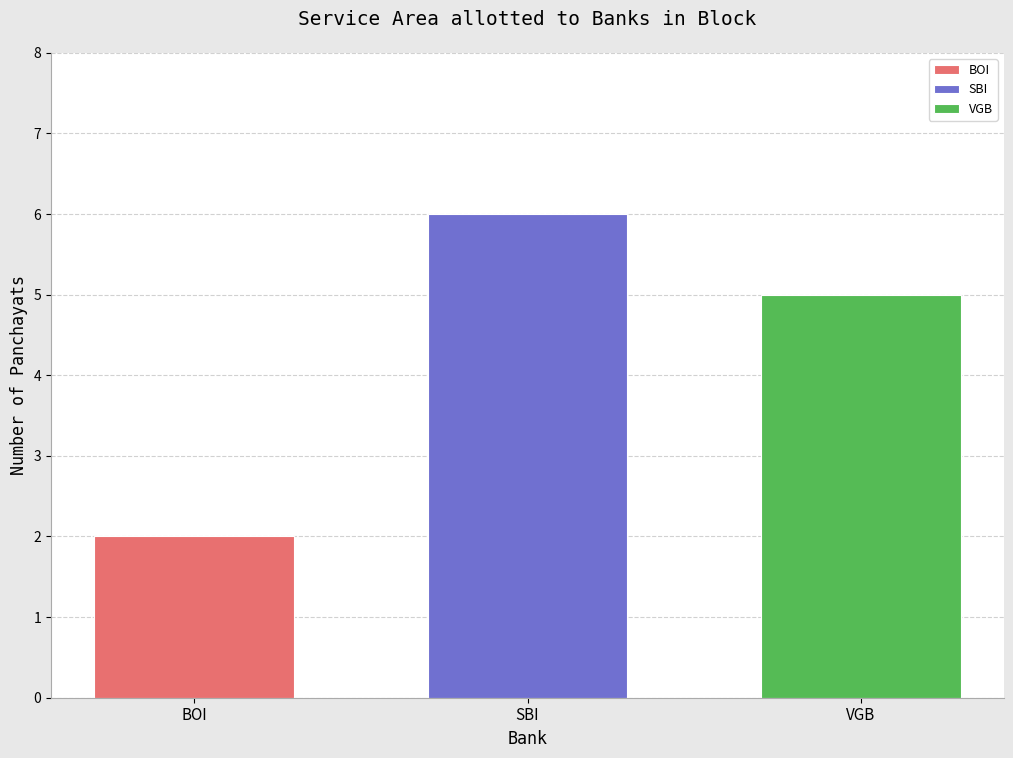

Read the value at VGB.

5